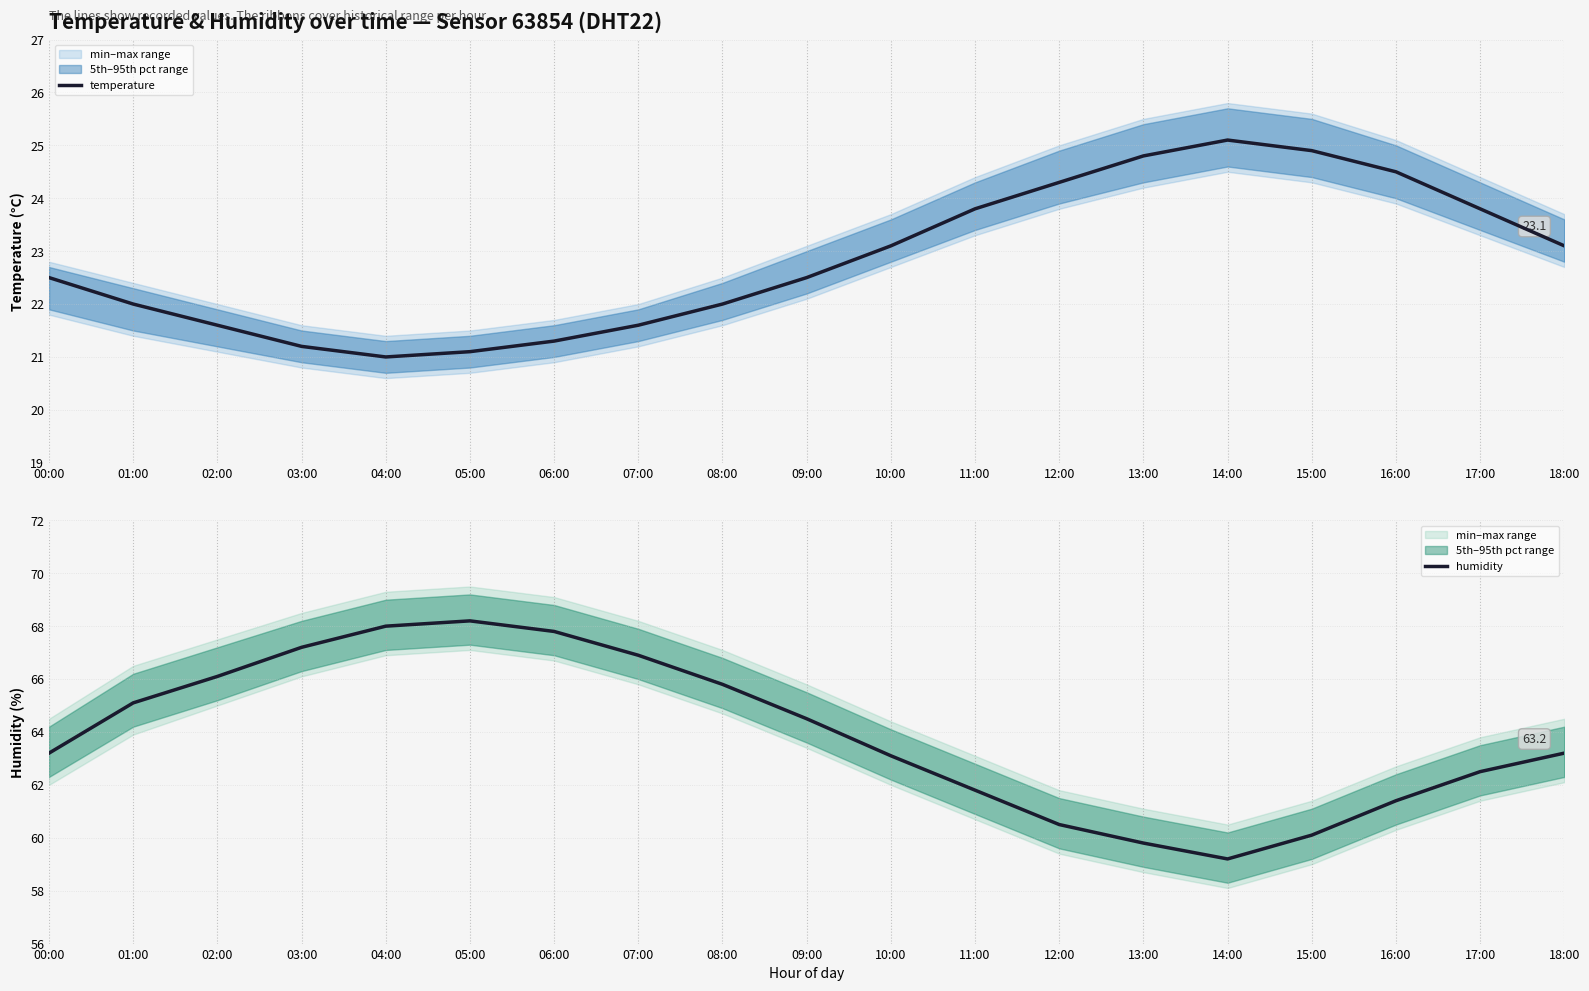

Which series has the largest range (max minus min)?

humidity